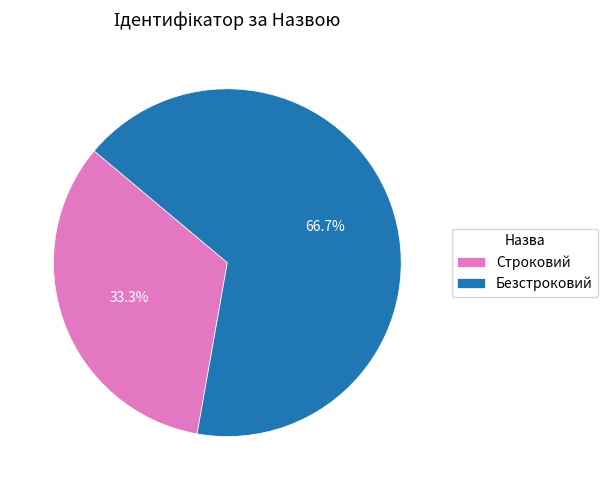

What is the total percentage of Безстроковий and Строковий?

100.0%